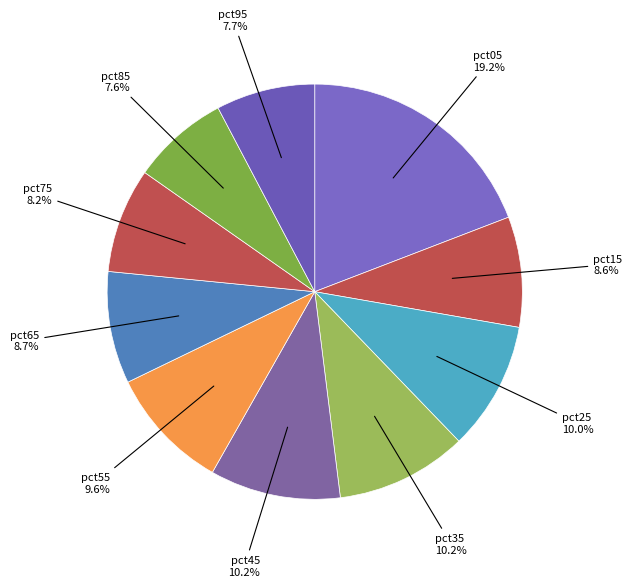

Is it true that pct95 is 8% of the pie?

True